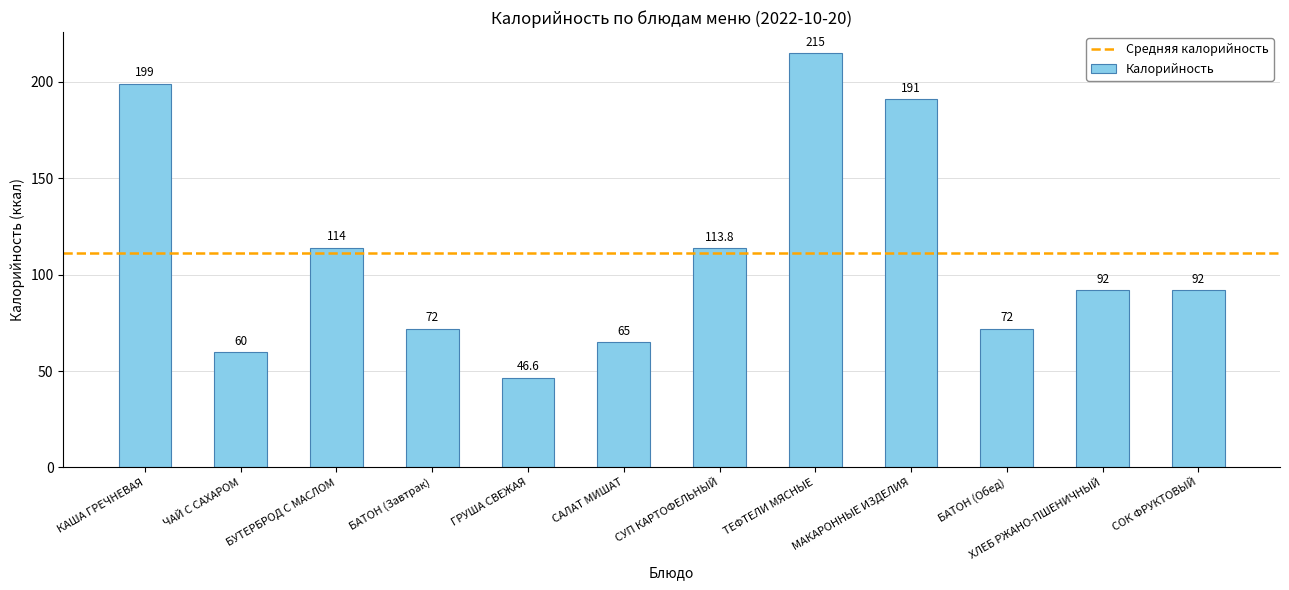

Is it true that the value at КАША ГРЕЧНЕВАЯ is 45.1?

False